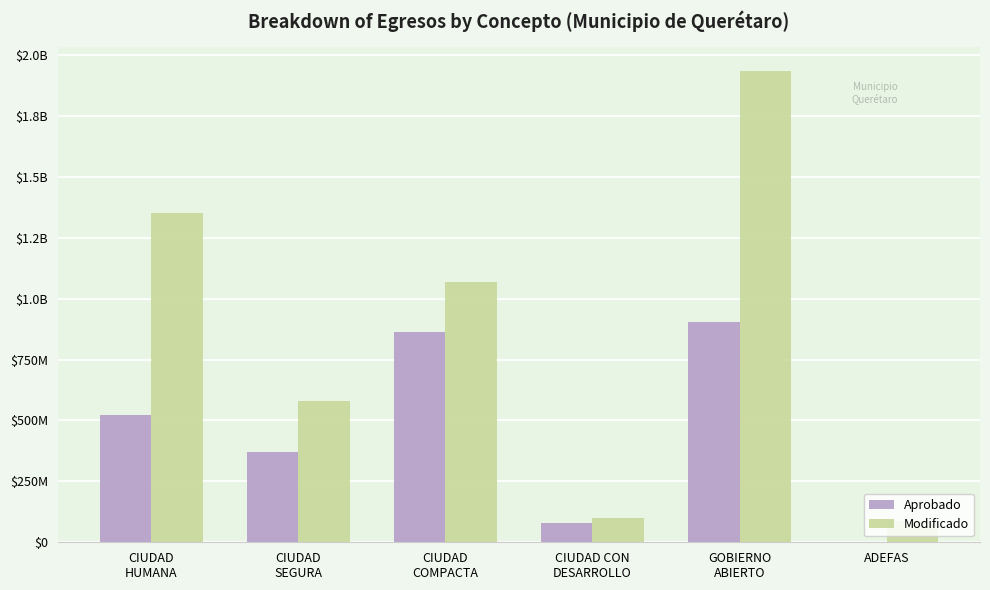

Does the chart contain stacked bars?

No